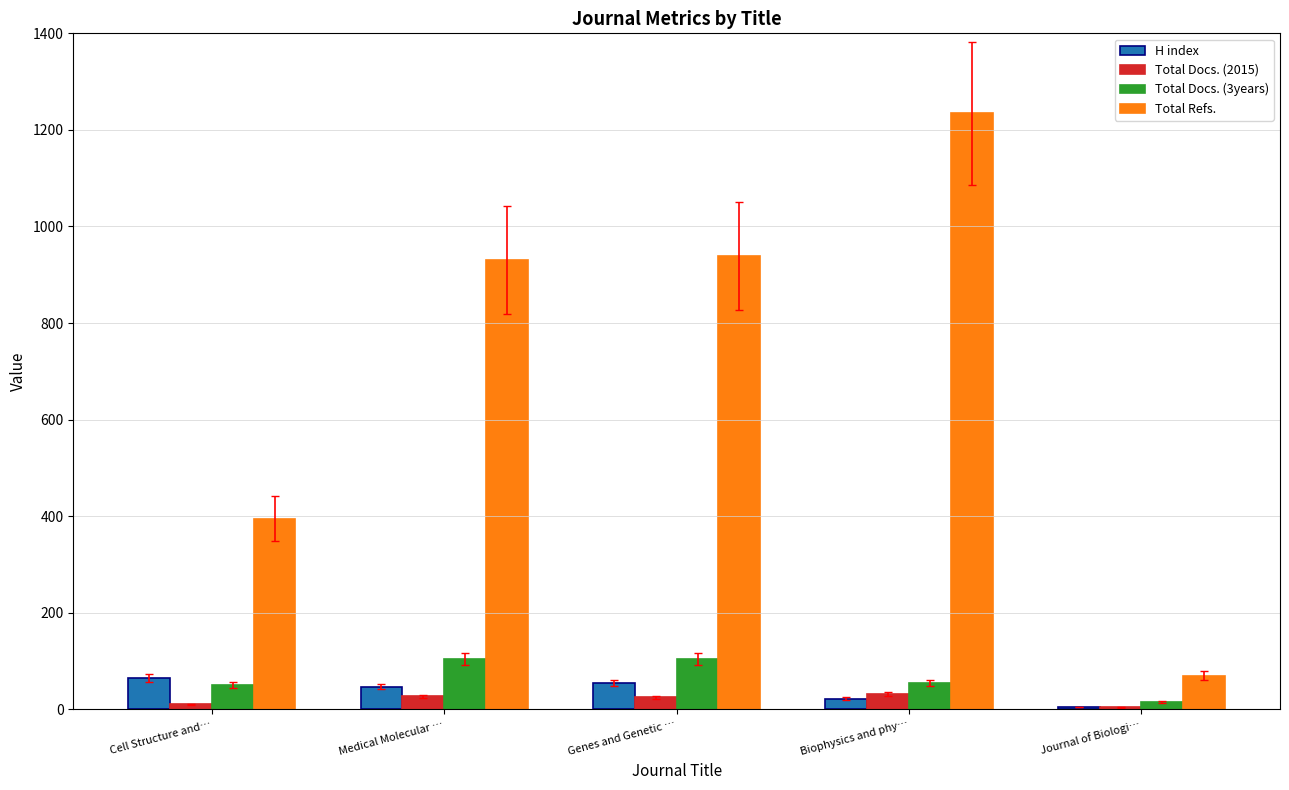

True or false: Total Refs. has a value of 514 at Cell Structure and….

False